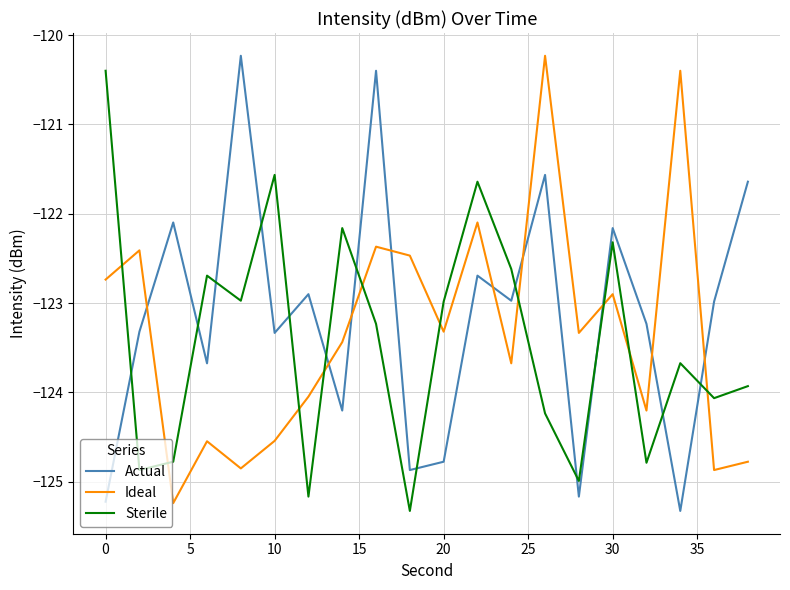

Which series ends up on top after the final intersection of Sterile and Ideal?

Sterile